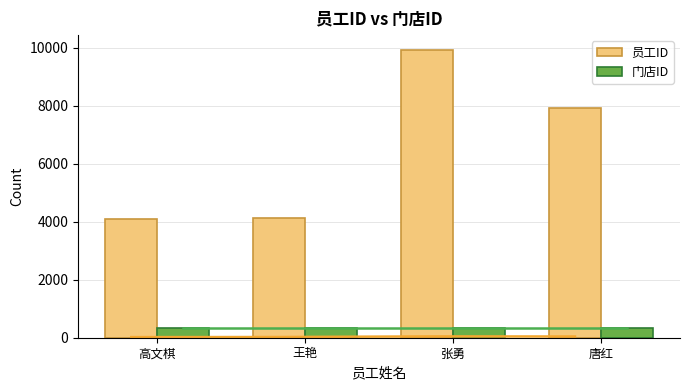

Are the bars horizontal?

No